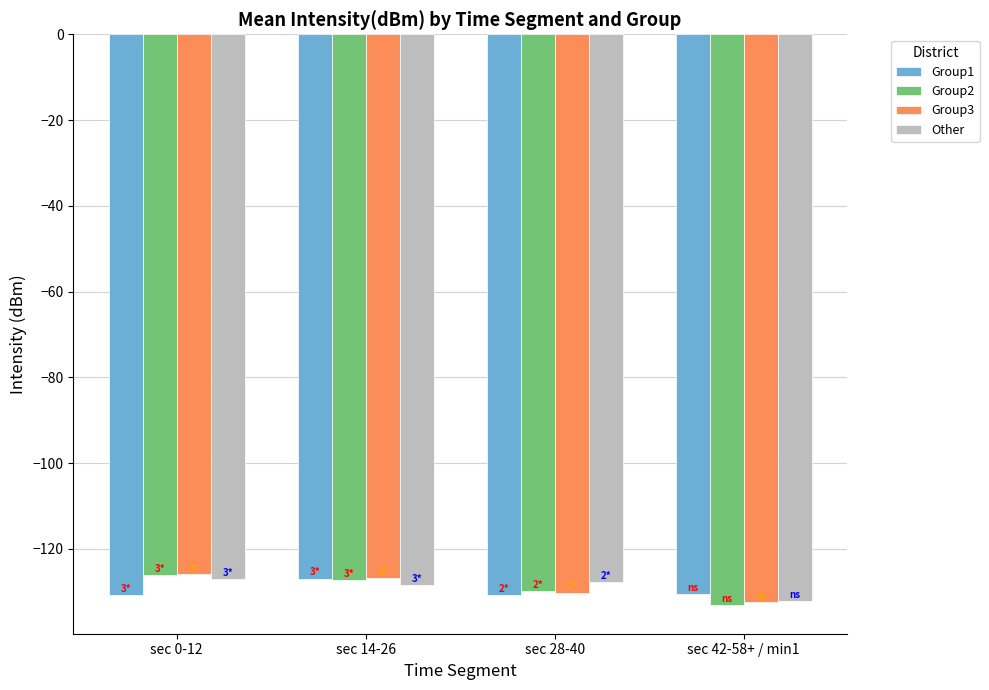

What is the difference between the Group1 values at sec 14-26 and sec 0-12?

3.9